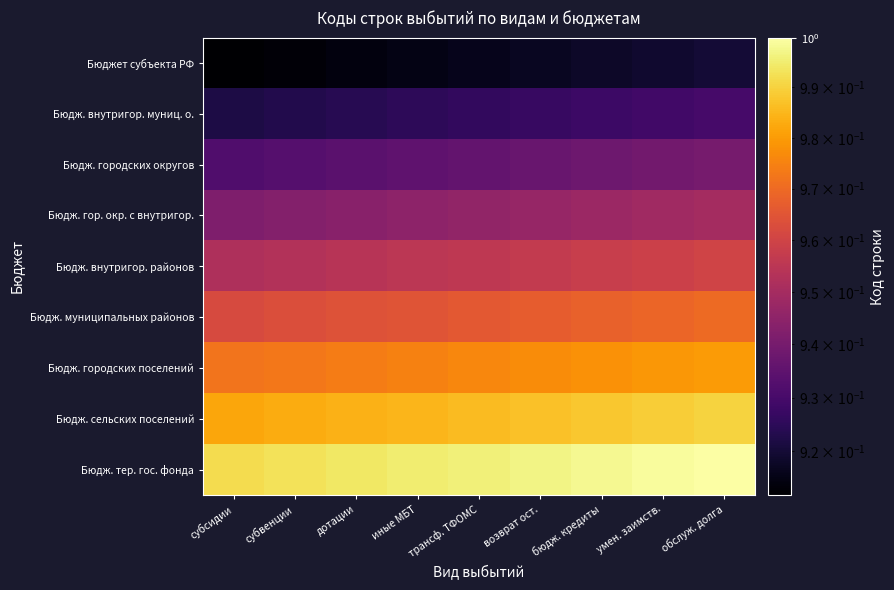

Which series changed the most between субсидии and бюдж. кредиты?

Бюдж. городских поселений